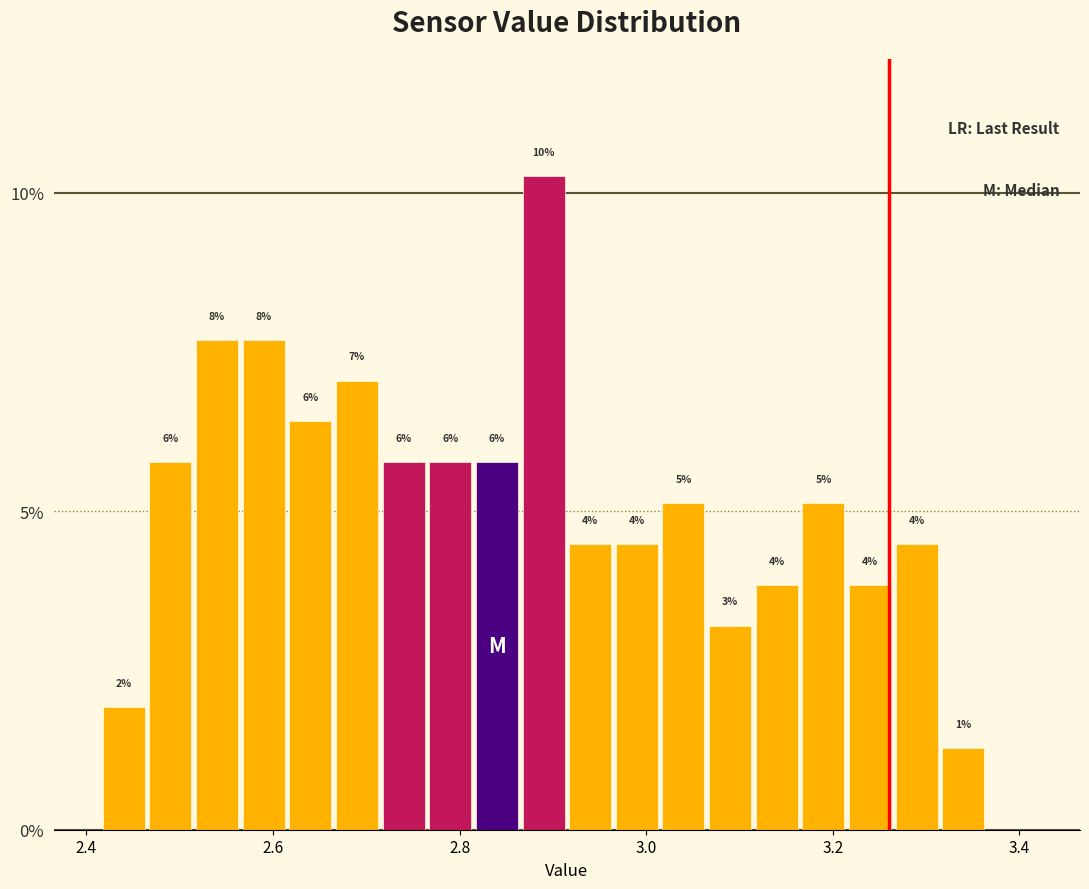

Around what value on the x-axis is the tallest bar? Give the approximate position of its centre, as read against the axis.

2.90